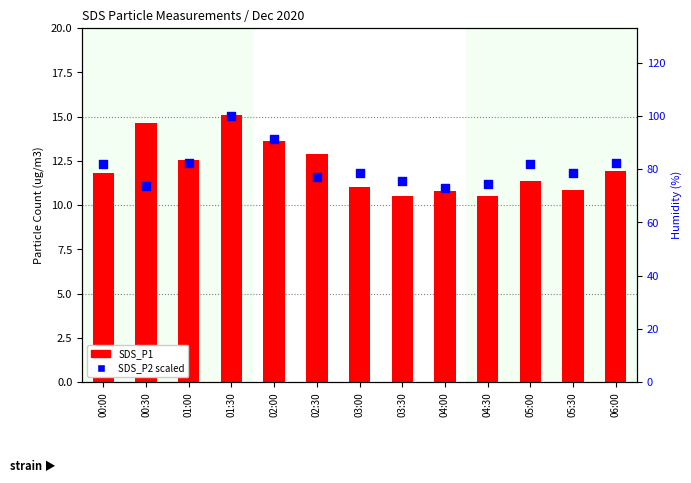

Which series contains the highest Y value?

SDS_P2 (scaled)